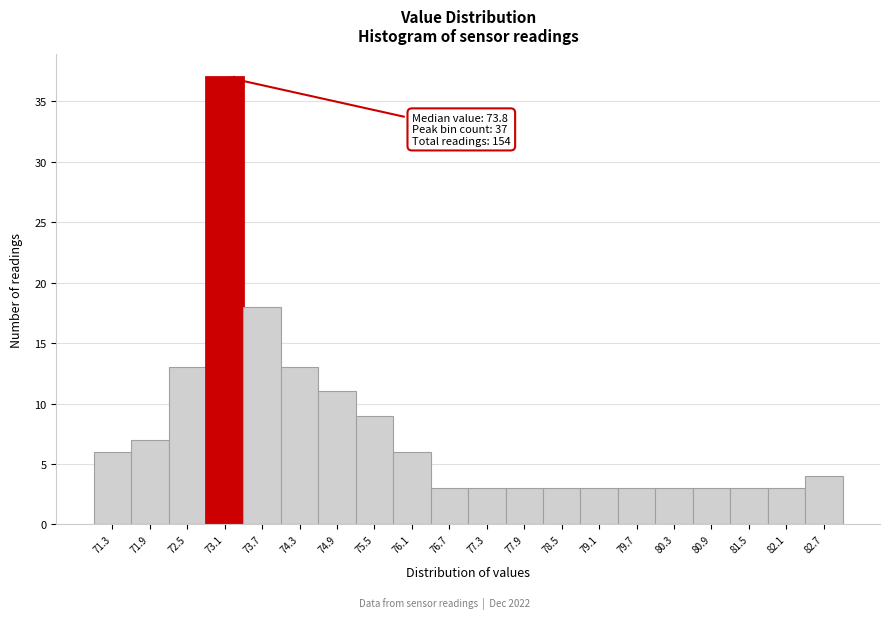

Over which range of the x-axis is the bar tallest?

72.8 to 73.4